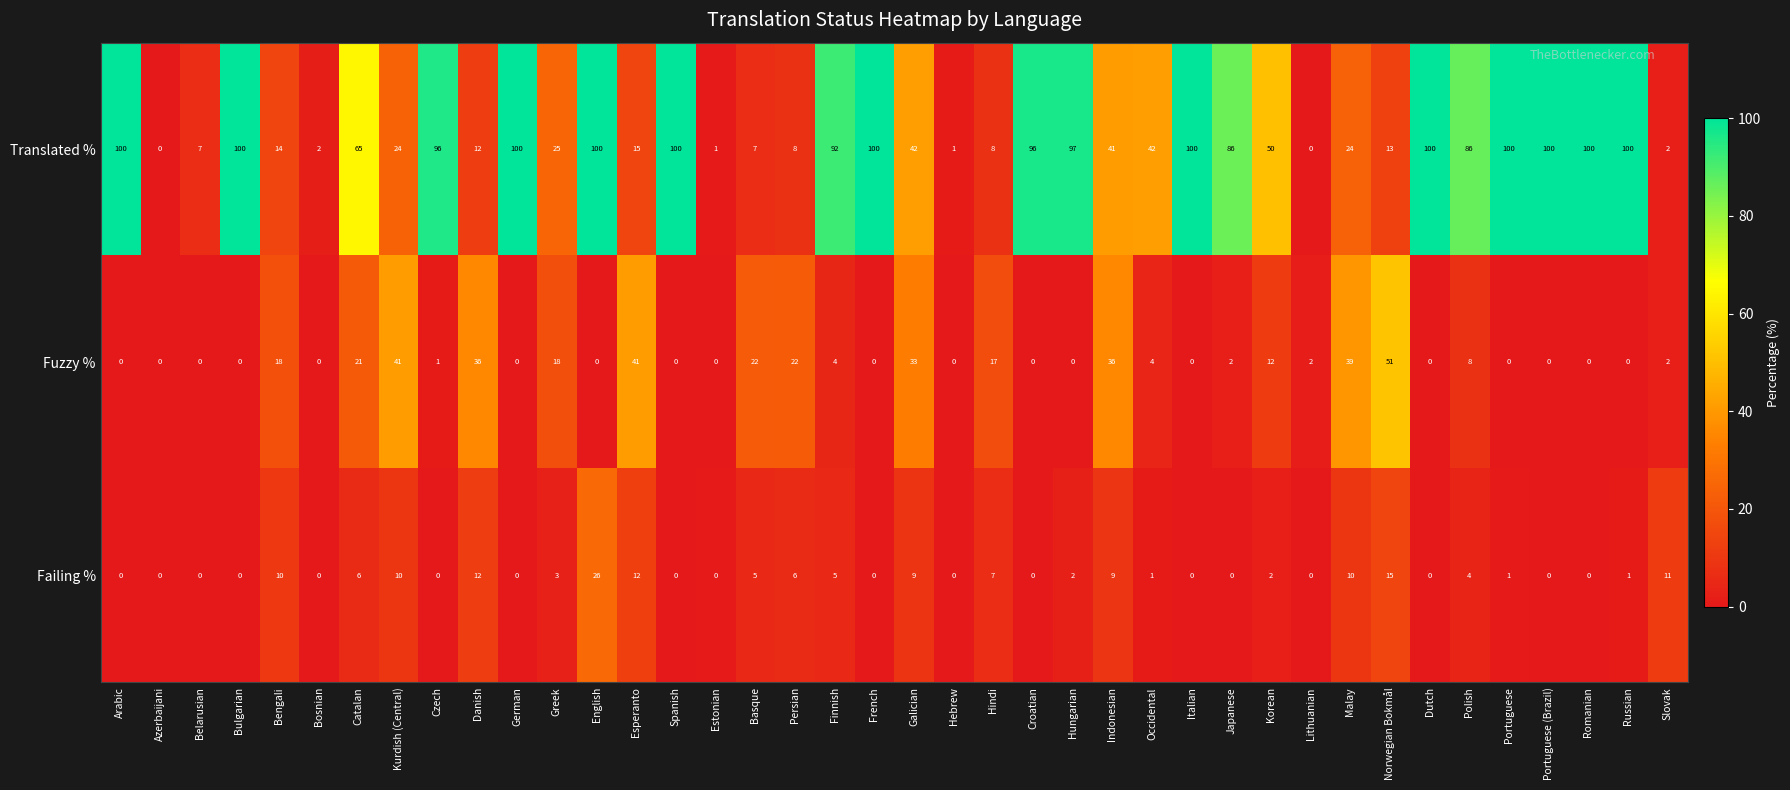

At Kurdish (Central), list the series in order from largest to smallest.

Fuzzy %, Translated %, Failing %